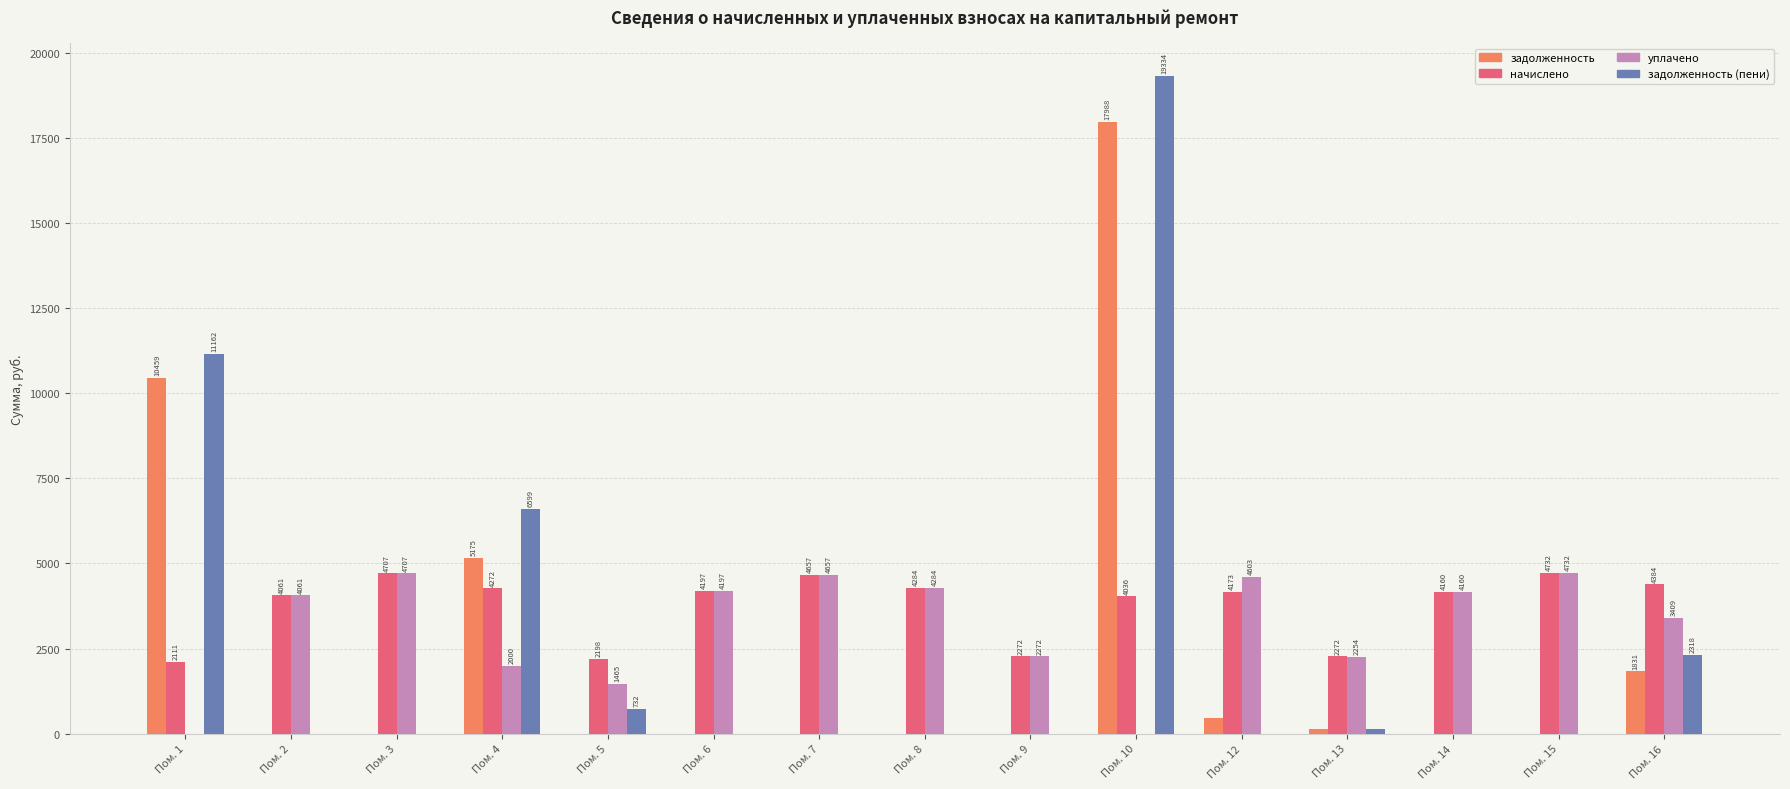

Which series has the largest total across all categories?

начислено